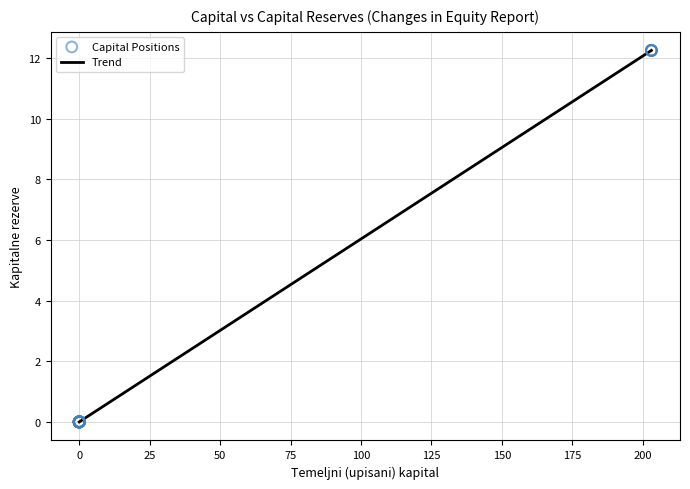

What is the greatest value displayed?

12.3